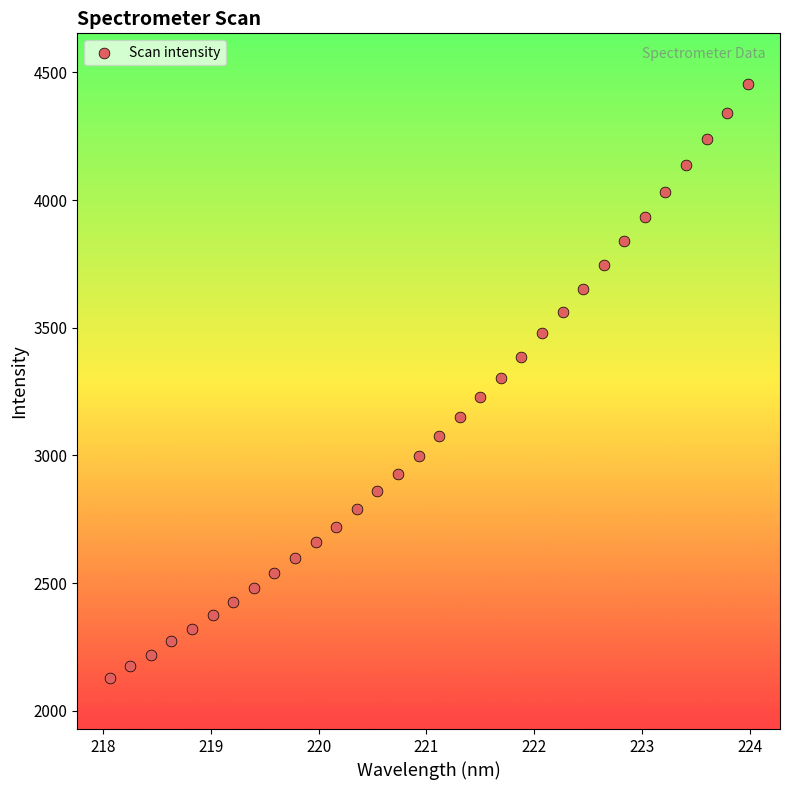

What is the range of X values (max minus min)?

5.9